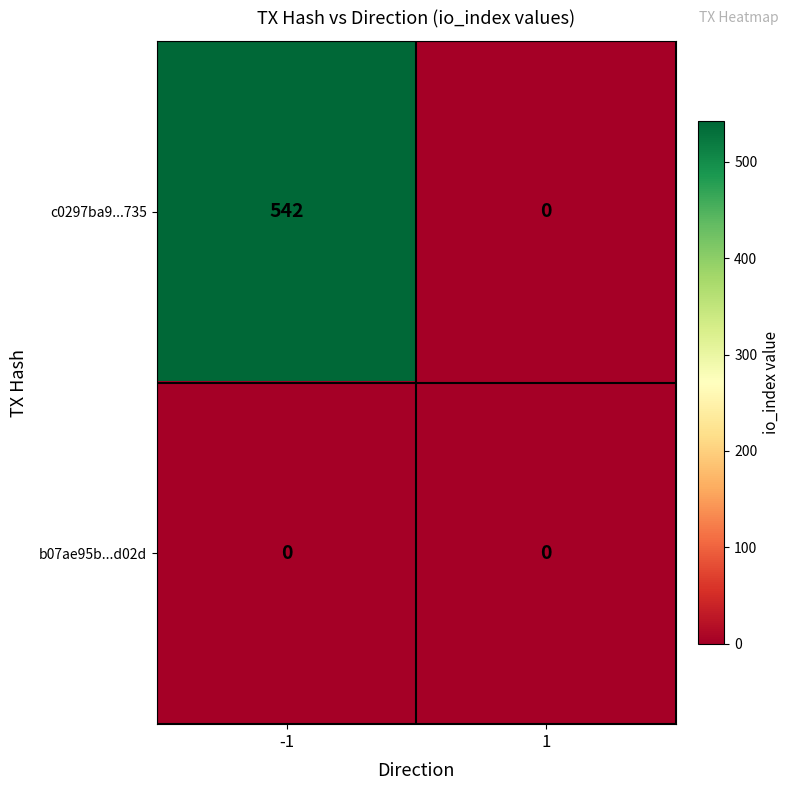

Reading left to right, transcribe all the data shown in this chart.

c0297ba9...735: 542	0
b07ae95b...d02d: 0	0